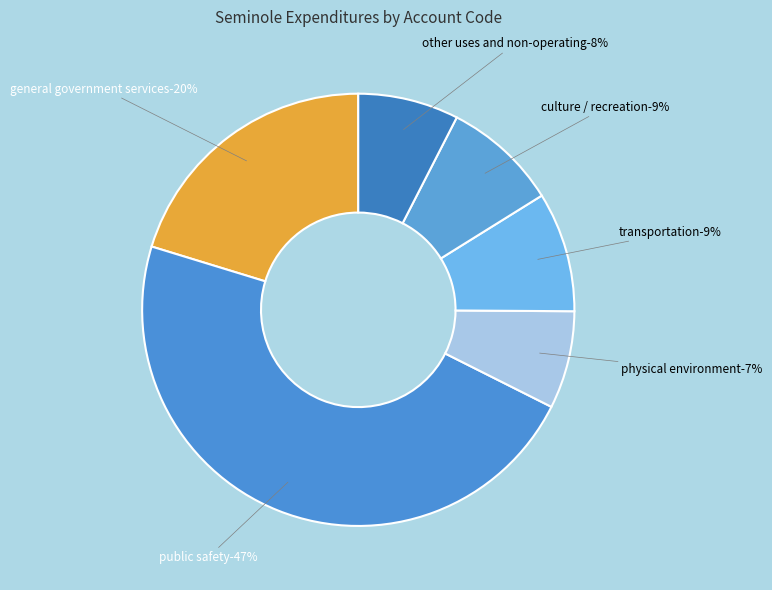

Between Culture / Recreation and Other Uses and Non-Operating, which is larger?

Culture / Recreation